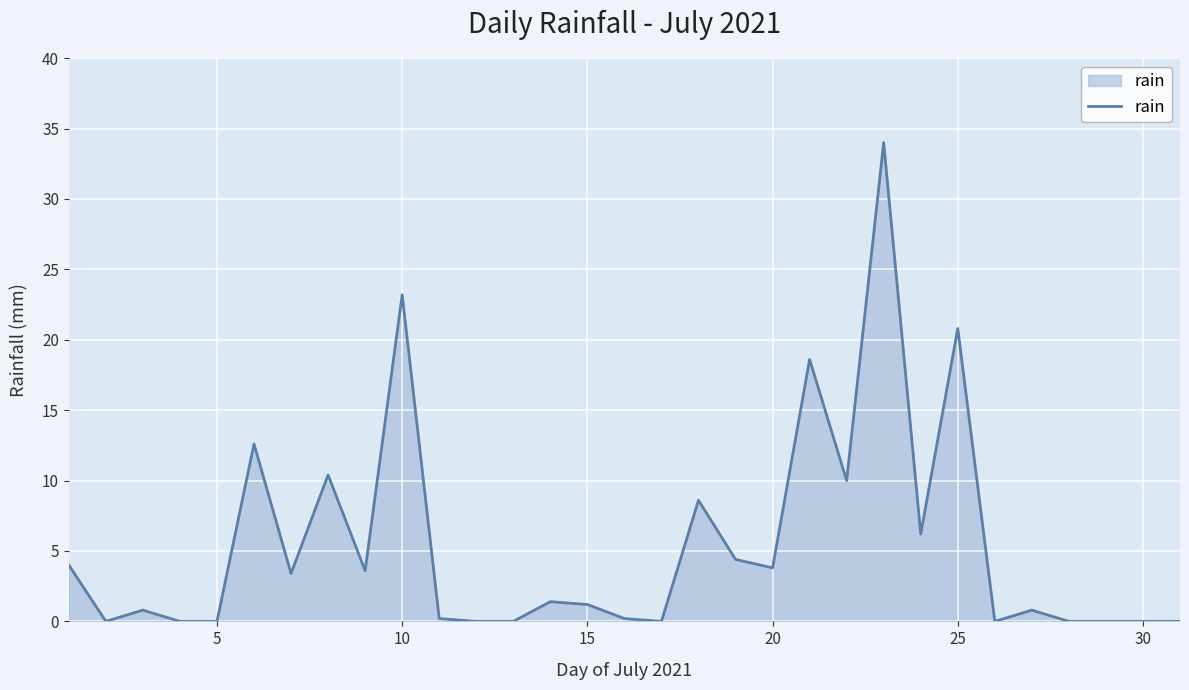

What is the greatest value displayed?

34.0